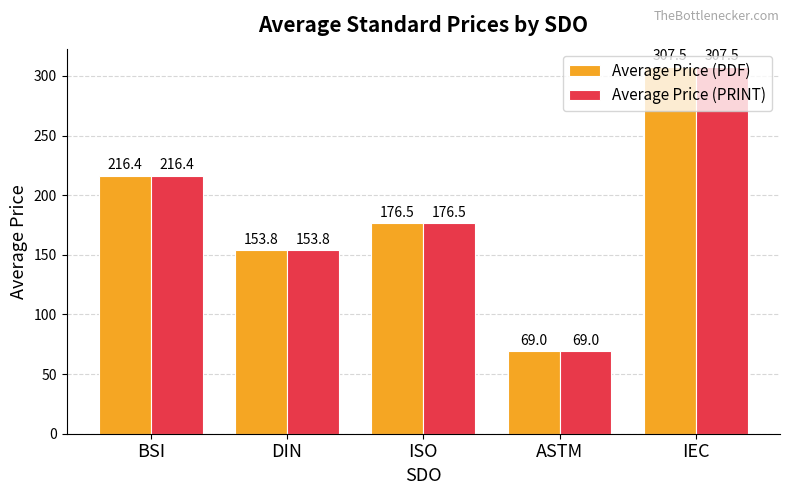

What is the label of the 2nd bar from the right?

ASTM